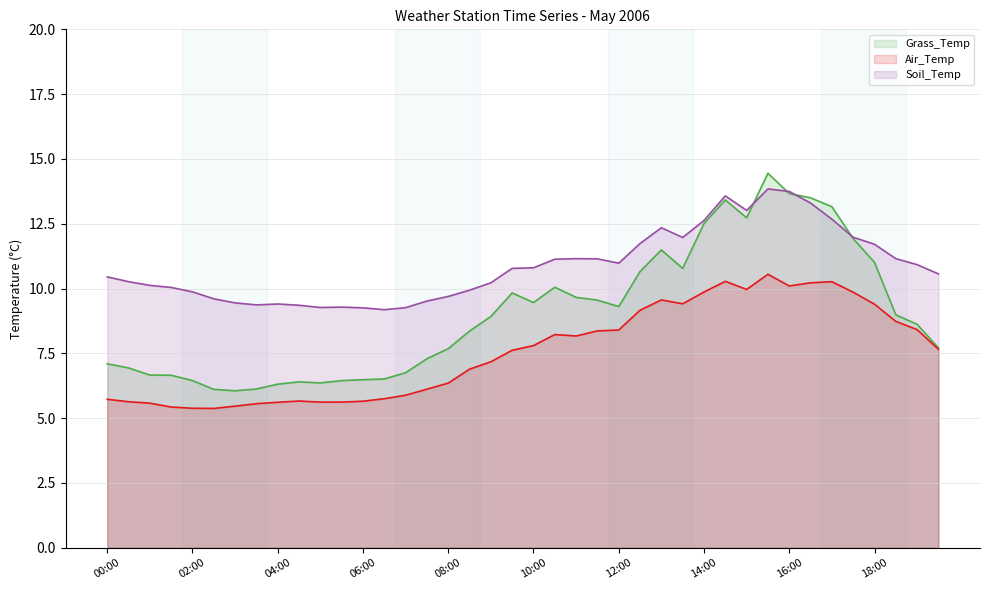

Rank the categories by Air_Temp value from lowest to highest.

02:30, 02:00, 01:30, 03:00, 03:30, 01:00, 04:00, 05:00, 05:30, 00:30, 06:00, 04:30, 00:00, 06:30, 07:00, 07:30, 08:00, 08:30, 09:00, 09:30, 19:30, 10:00, 11:00, 10:30, 11:30, 12:00, 19:00, 18:30, 12:30, 18:00, 13:30, 13:00, 17:30, 14:00, 15:00, 16:00, 16:30, 17:00, 14:30, 15:30